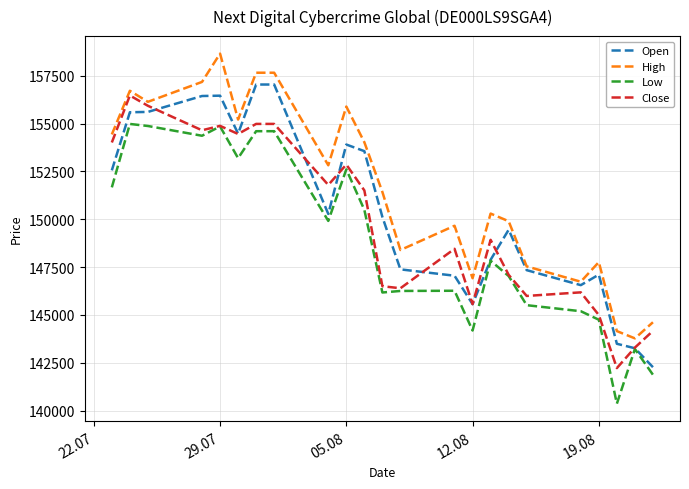

True or false: Low has more than 1 points higher than both neighbors.

True